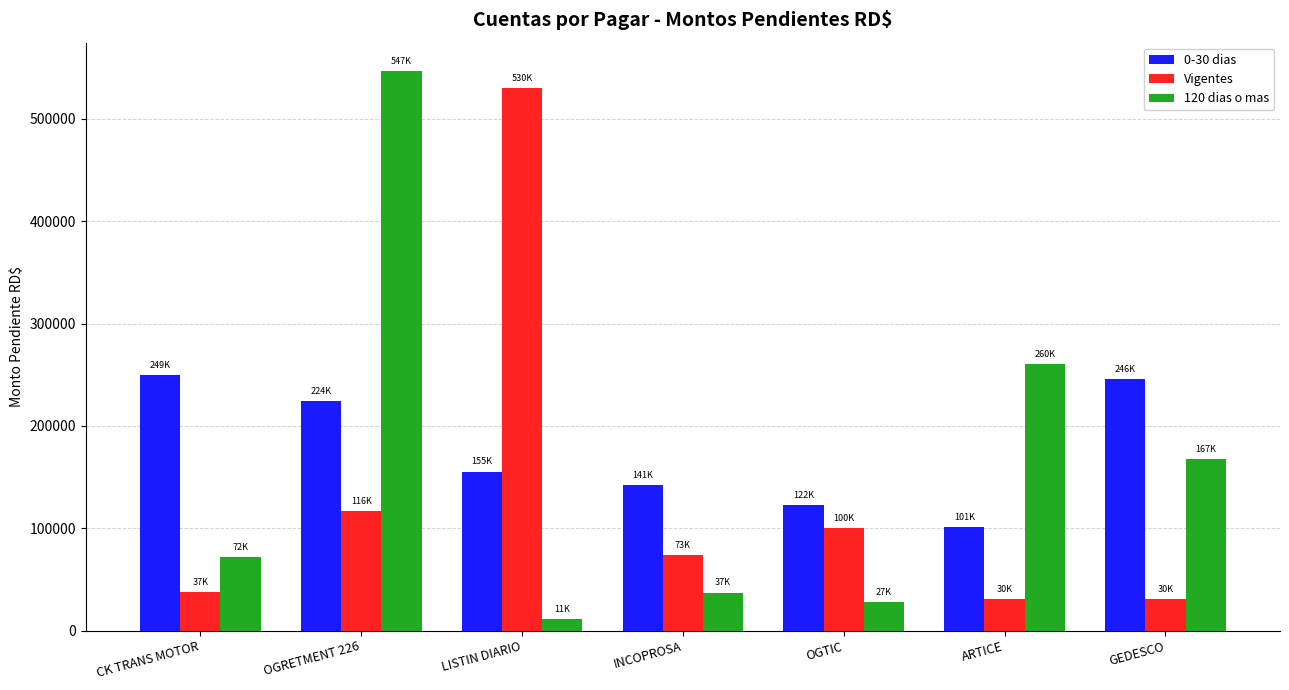

Which series changed the most between LISTIN DIARIO and INCOPROSA?

Vigentes